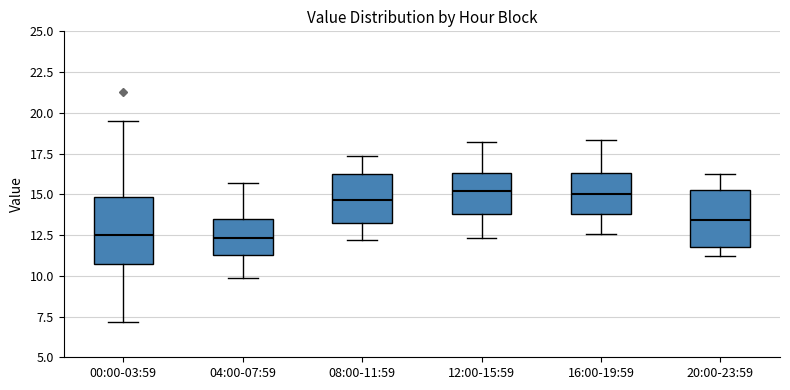

Comparing the boxes themselves (not the whiskers), which one is the tallest?

00:00-03:59